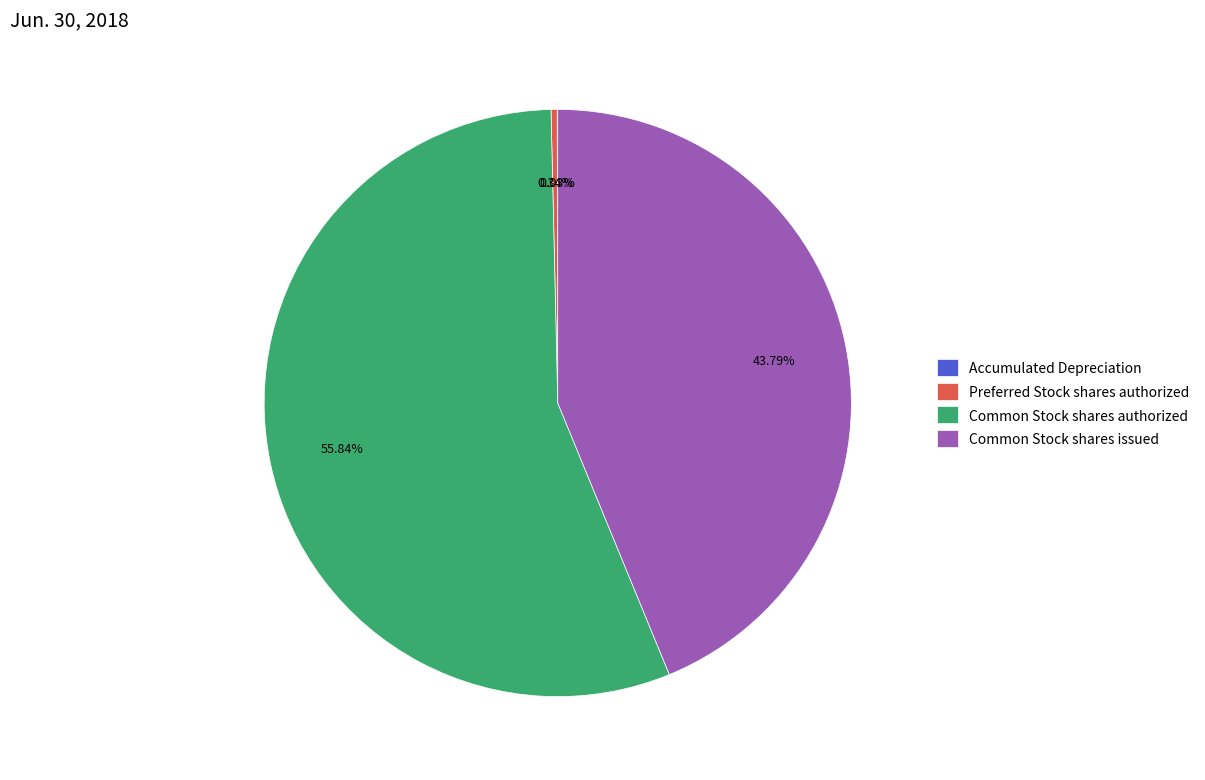

The Common Stock shares authorized slice represents 56% of the pie. True or false?

True